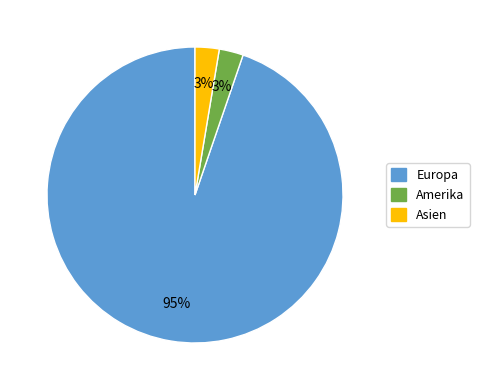

Is there any slice that represents more than half of the pie?

Yes